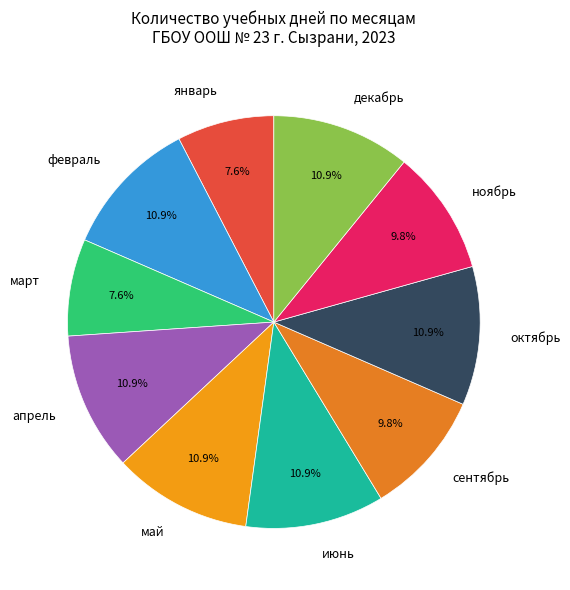

Combined, what portion of the pie is апрель and ноябрь?

20.7%